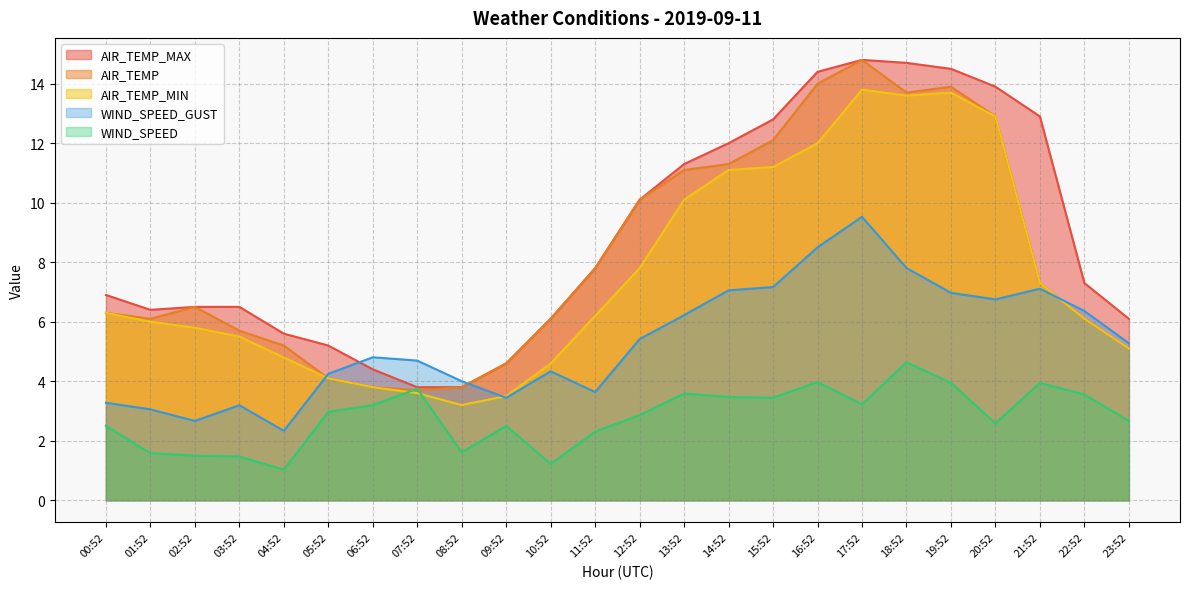

At which label does AIR_TEMP_MAX first exceed 7?

11:52